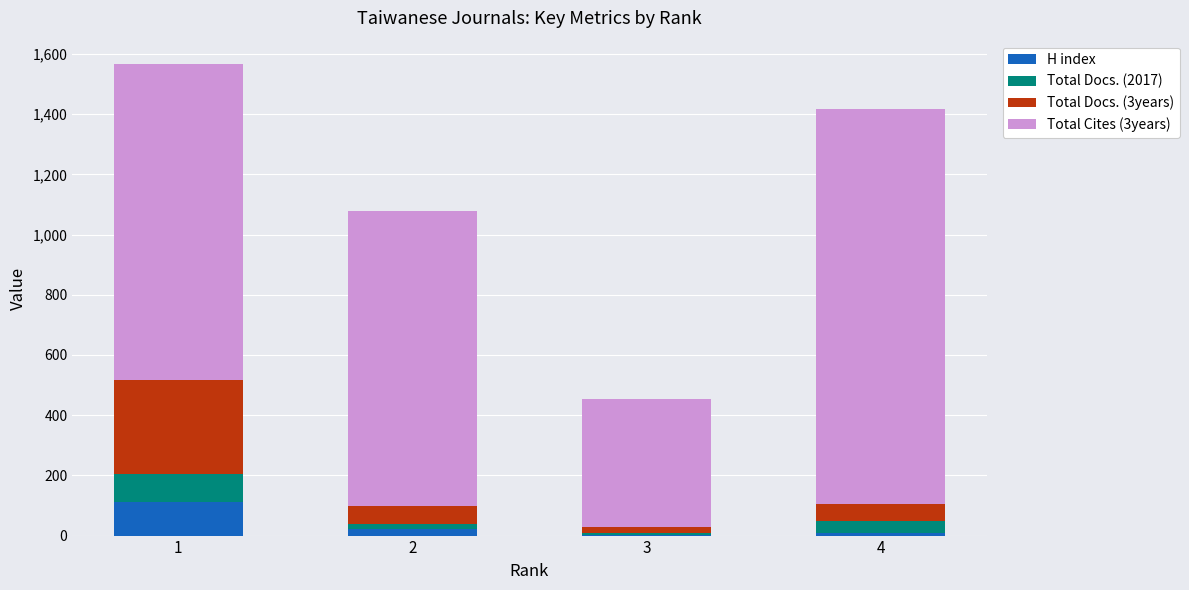

Does the chart contain stacked bars?

Yes